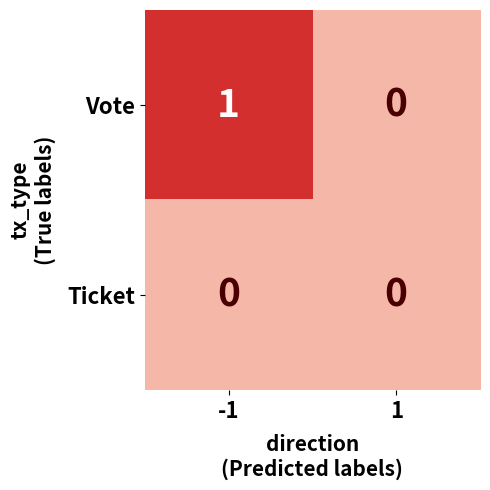

Between -1 and 1, which series saw the biggest shift?

Vote